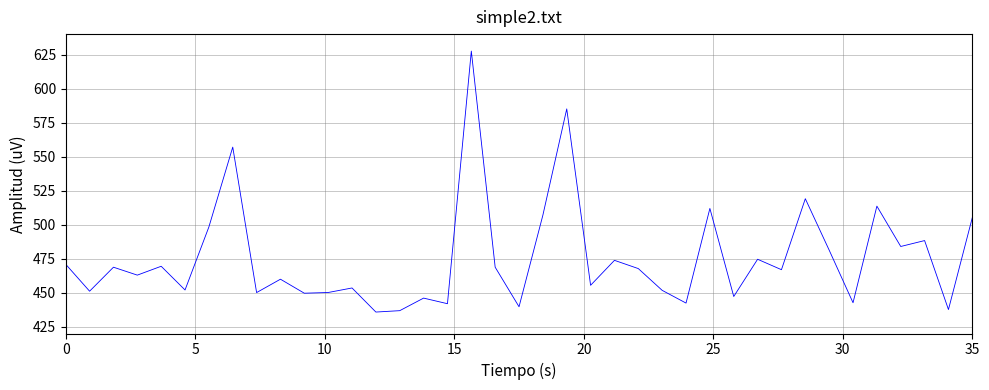

What is the maximum value shown in the chart?

627.5